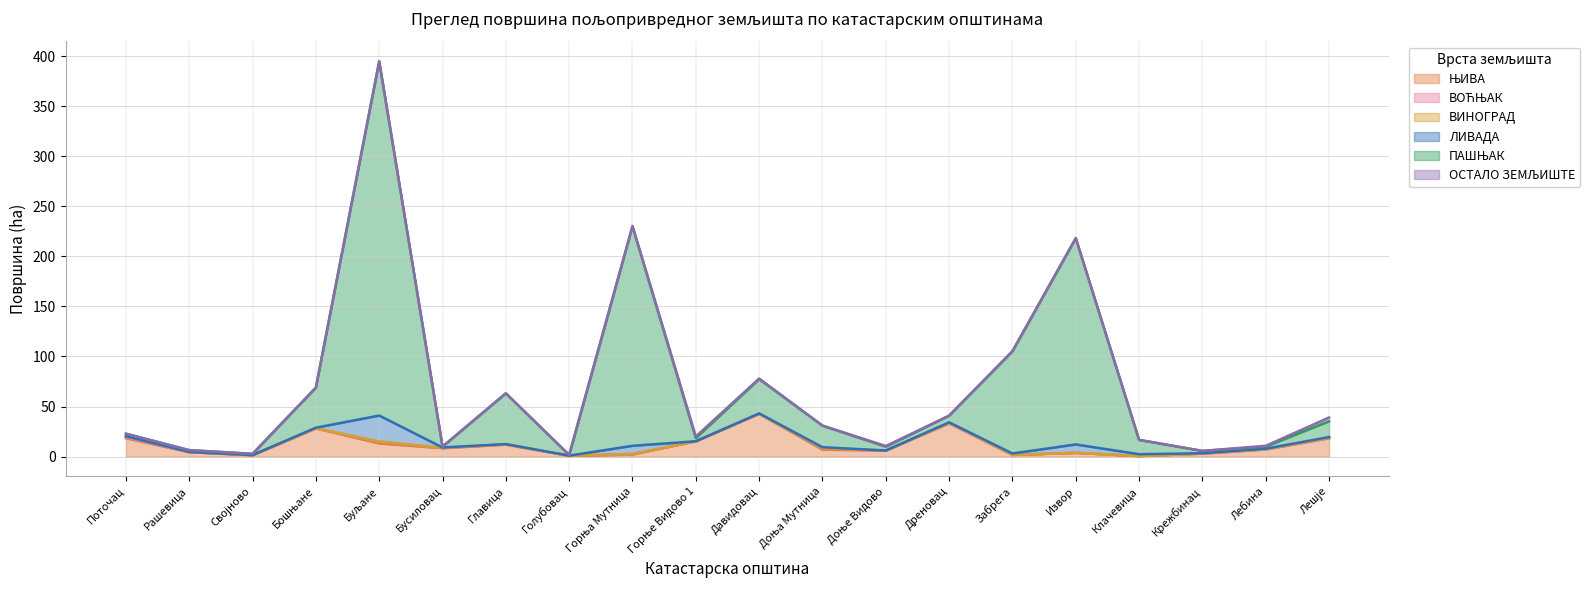

Reading left to right, transcribe all the data shown in this chart.

ЊИВА: Поточац=18.3	Рашевица=4.4	Својново=1.3	Бошњане=28.1	Буљане=13.2	Бусиловац=8.4	Главица=11.9	Голубовац=0.7	Горња Мутница=2.1	Горње Видово 1=15.3	Давидовац=42.7	Доња Мутница=6.9	Доње Видово=6.0	Дреновац=33.2	Забрега=1.6	Извор=3.7	Клачевица=0.5	Крежбинац=3.0	Лебина=7.1	Лешје=18.3
ВОЋЊАК: Поточац=0.6	Рашевица=0.2	Својново=0.1	Бошњане=0.1	Буљане=1.6	Бусиловац=0.3	Главица=0.3	Голубовац=0.3	Горња Мутница=0.5	Горње Видово 1=0.0	Давидовац=0.3	Доња Мутница=1.6	Доње Видово=0.0	Дреновац=0.2	Забрега=0.1	Извор=0.1	Клачевица=0.0	Крежбинац=0.2	Лебина=0.2	Лешје=0.6
ВИНОГРАД: Поточац=1.4	Рашевица=0.1	Својново=0.0	Бошњане=0.1	Буљане=0.4	Бусиловац=0.1	Главица=0.0	Голубовац=0.0	Горња Мутница=0.0	Горње Видово 1=0.0	Давидовац=0.0	Доња Мутница=0.2	Доње Видово=0.0	Дреновац=0.5	Забрега=0.0	Извор=0.0	Клачевица=0.0	Крежбинац=0.1	Лебина=0.4	Лешје=0.1
ЛИВАДА: Поточац=0.0	Рашевица=0.0	Својново=0.0	Бошњане=0.6	Буљане=25.9	Бусиловац=0.4	Главица=0.2	Голубовац=0.0	Горња Мутница=8.2	Горње Видово 1=0.0	Давидовац=0.1	Доња Мутница=0.7	Доње Видово=0.0	Дреновац=0.3	Забрега=1.4	Извор=8.3	Клачевица=1.9	Крежбинац=0.1	Лебина=0.2	Лешје=0.6
ПАШЊАК: Поточац=2.5	Рашевица=1.8	Својново=1.2	Бошњане=40.1	Буљане=353.9	Бусиловац=0.9	Главица=50.8	Голубовац=0.7	Горња Мутница=219.2	Горње Видово 1=3.2	Давидовац=34.3	Доња Мутница=21.5	Доње Видово=3.9	Дреновац=6.6	Забрега=102.2	Извор=206.1	Клачевица=14.3	Крежбинац=2.3	Лебина=2.1	Лешје=15.7
ОСТАЛО ЗЕМЉИШТЕ: Поточац=0.0	Рашевица=0.0	Својново=0.0	Бошњане=0.0	Буљане=0.0	Бусиловац=0.0	Главица=0.0	Голубовац=0.0	Горња Мутница=0.5	Горње Видово 1=1.6	Давидовац=0.6	Доња Мутница=0.2	Доње Видово=0.6	Дреновац=0.0	Забрега=0.0	Извор=0.0	Клачевица=0.0	Крежбинац=0.0	Лебина=0.8	Лешје=3.8